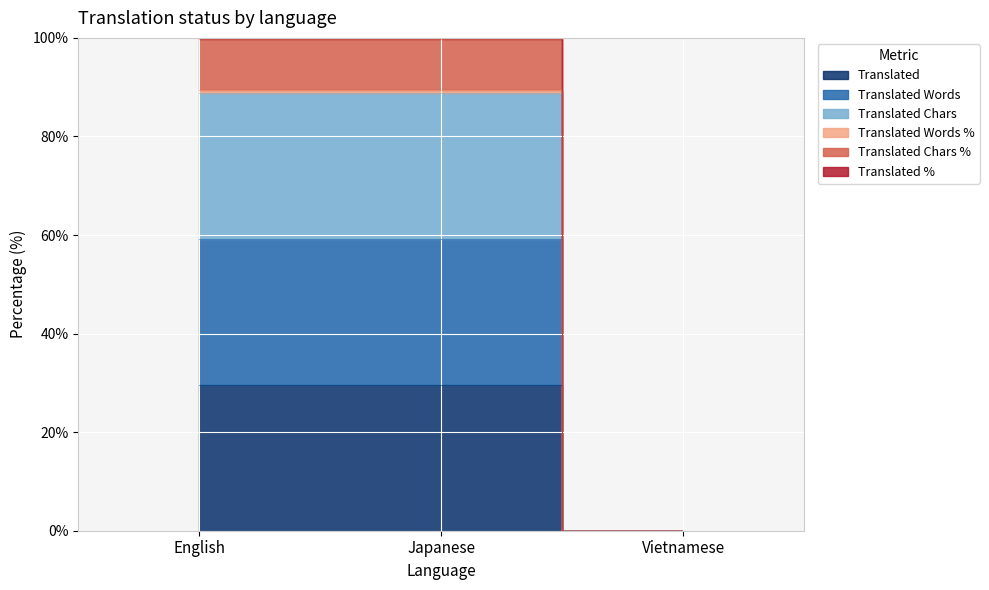

What is the spread (max minus min) of values at Japanese?

70.4